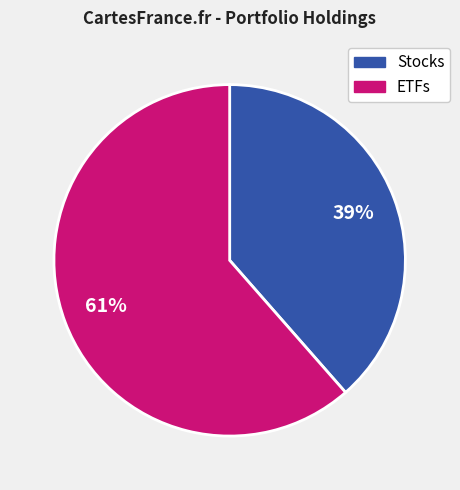

Does any single category account for the majority?

Yes